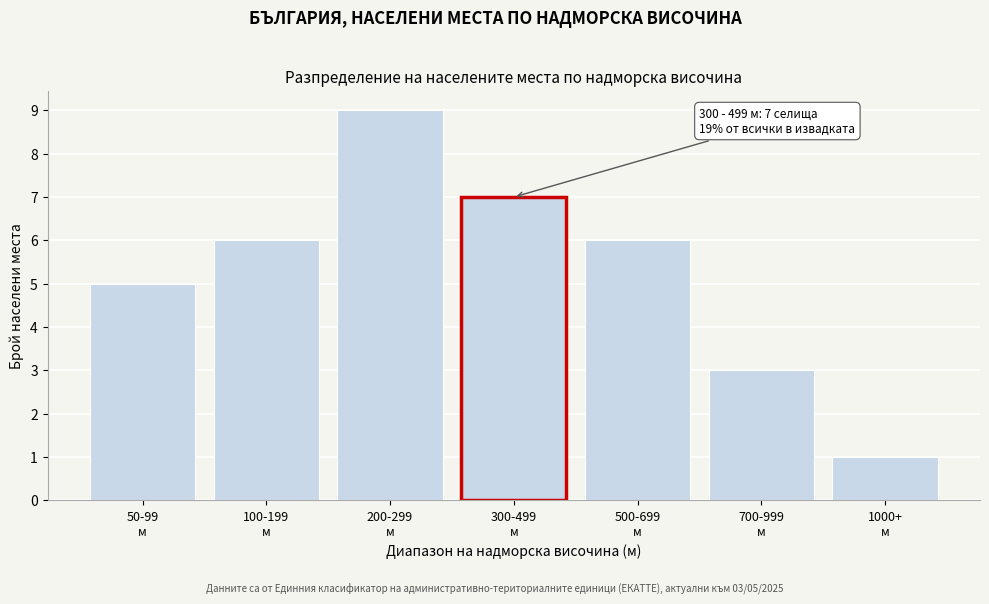

Reading right to left, list all the values displayed in this chart.

1	3	6	7	9	6	5